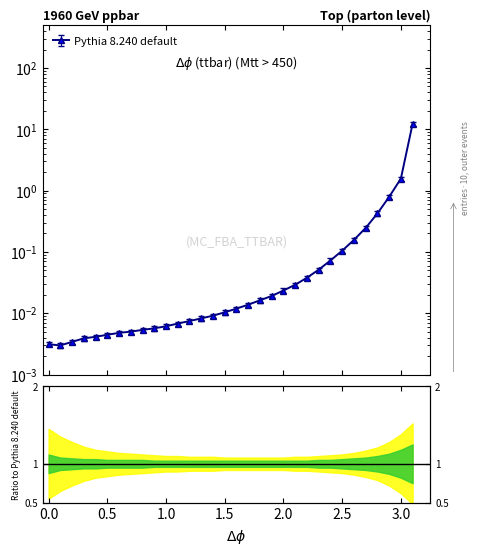

Reading right to left, extract all data points from this chart.

12.3	1.6	0.8	0.4	0.2	0.2	0.1	0.1	0.1	0.0	0.0	0.0	0.0	0.0	0.0	0.0	0.0	0.0	0.0	0.0	0.0	0.0	0.0	0.0	0.0	0.0	0.0	0.0	0.0	0.0	0.0	0.0